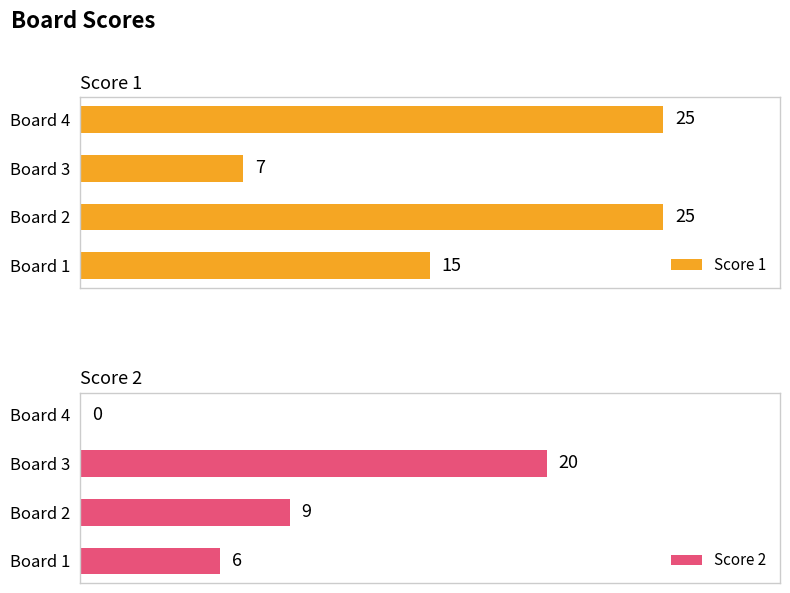

At which label does Score 1 reach its minimum?

Board 3